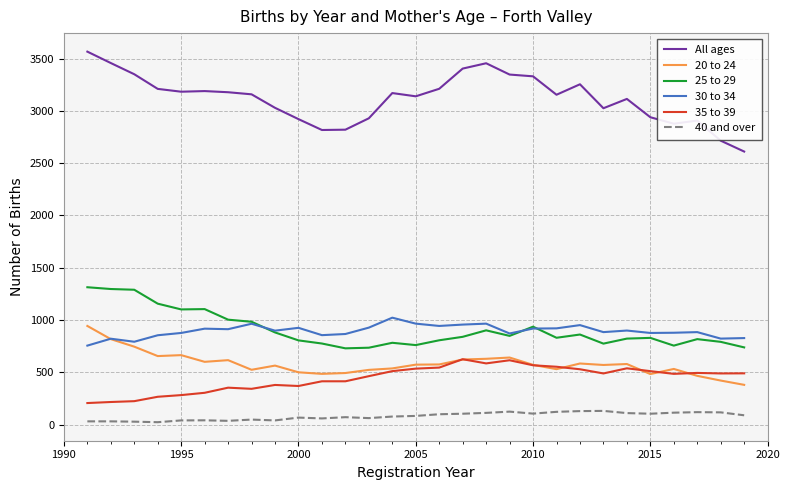

True or false: 30 to 34 and All ages cross at least once.

False